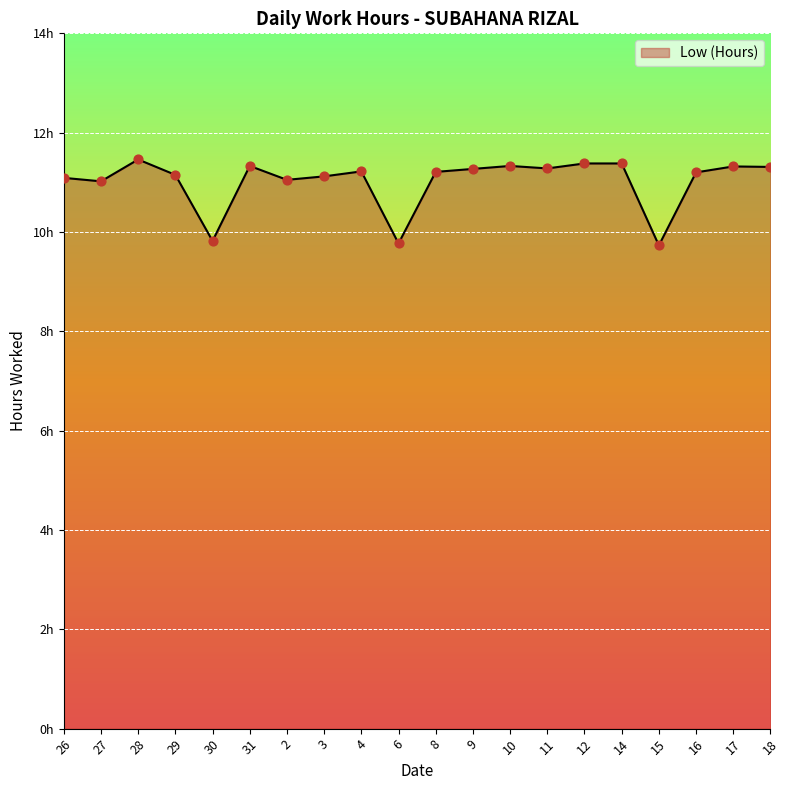

Between 30 and 14, which is larger?

14